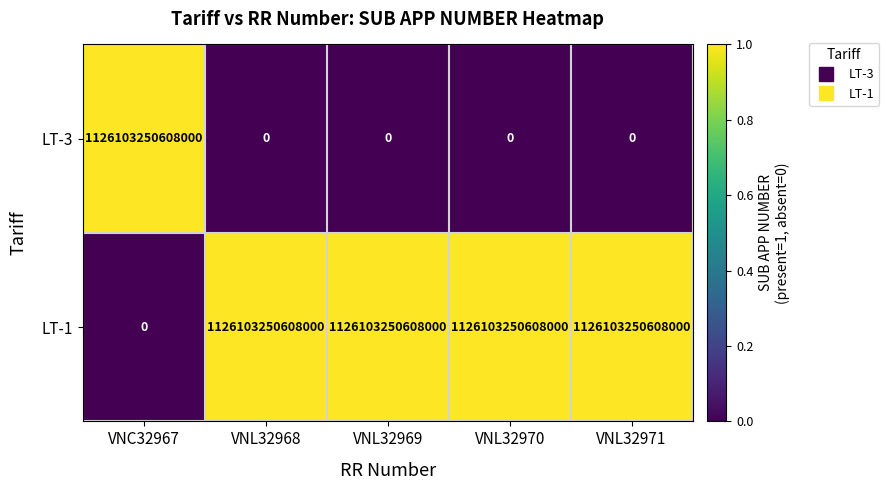

Count the number of categories in the chart.

5